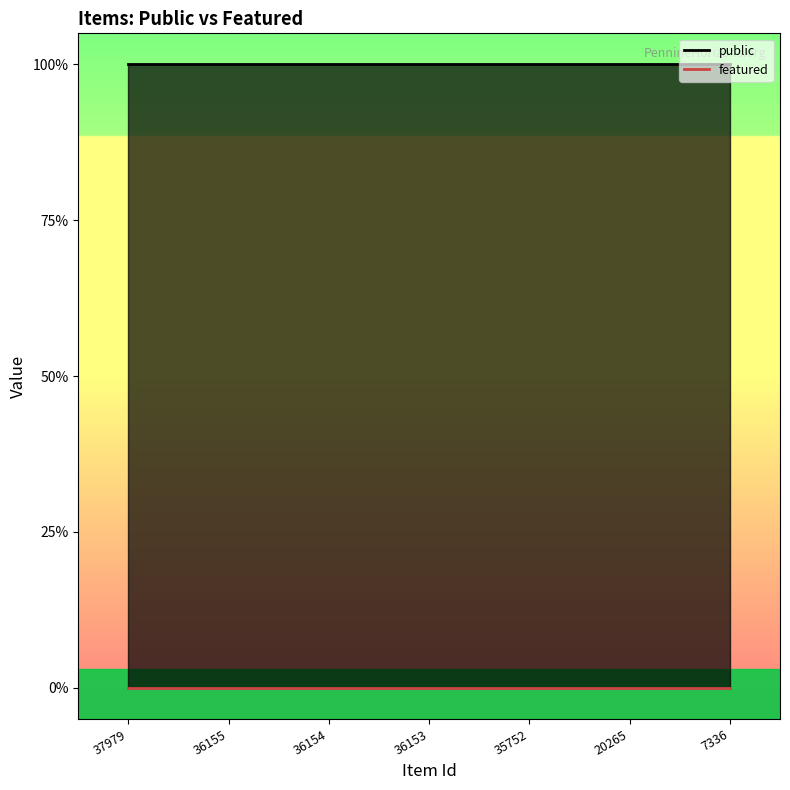

At which label does featured reach its peak?

37979